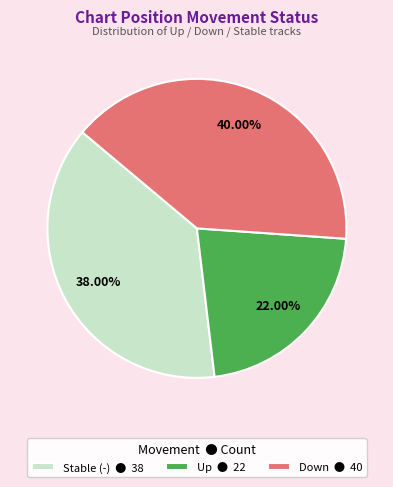

Rank the categories by value from highest to lowest.

Down ● 40, Stable (-) ● 38, Up ● 22